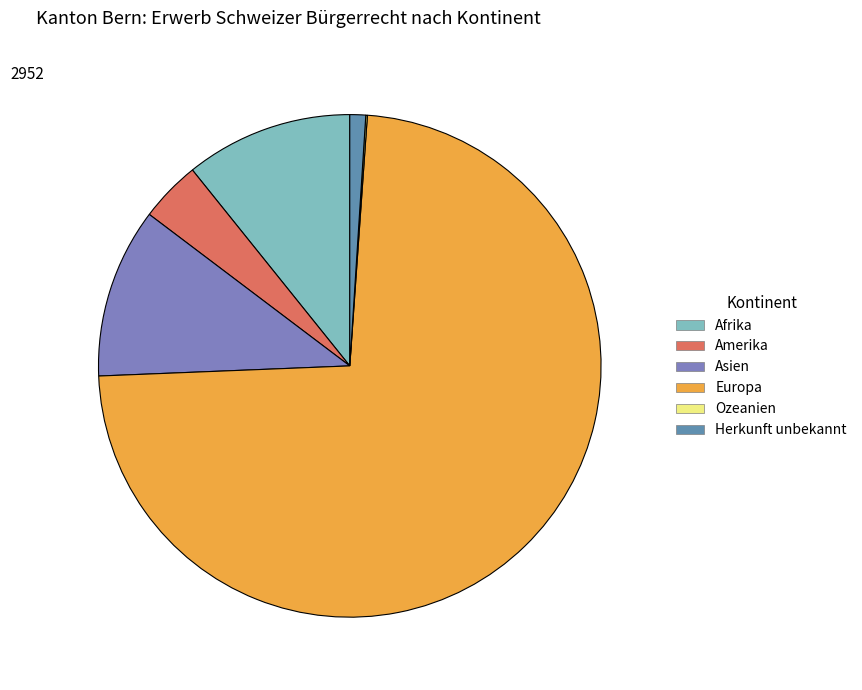

Which slice is the smallest?

Ozeanien